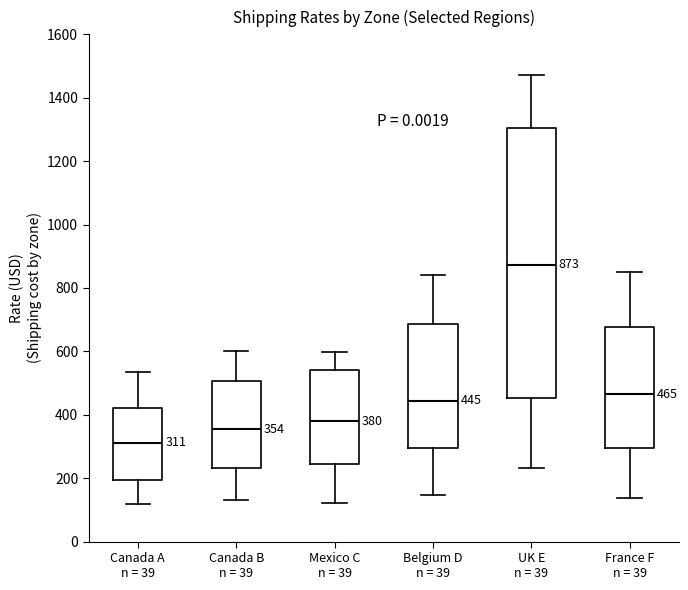

Which box has the lowest median line?

Canada A n = 39